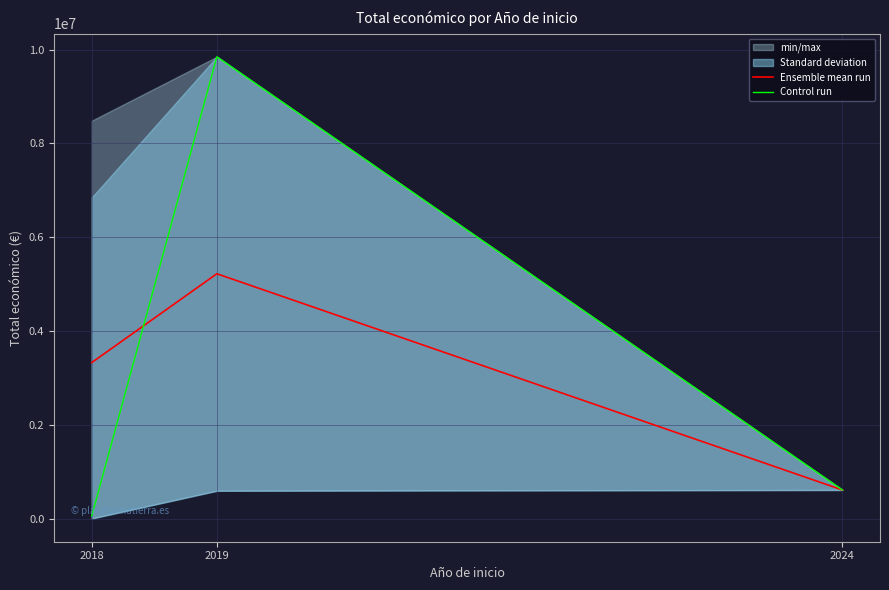

What is the difference between the Control run values at 2018 and 2024?

553389.0